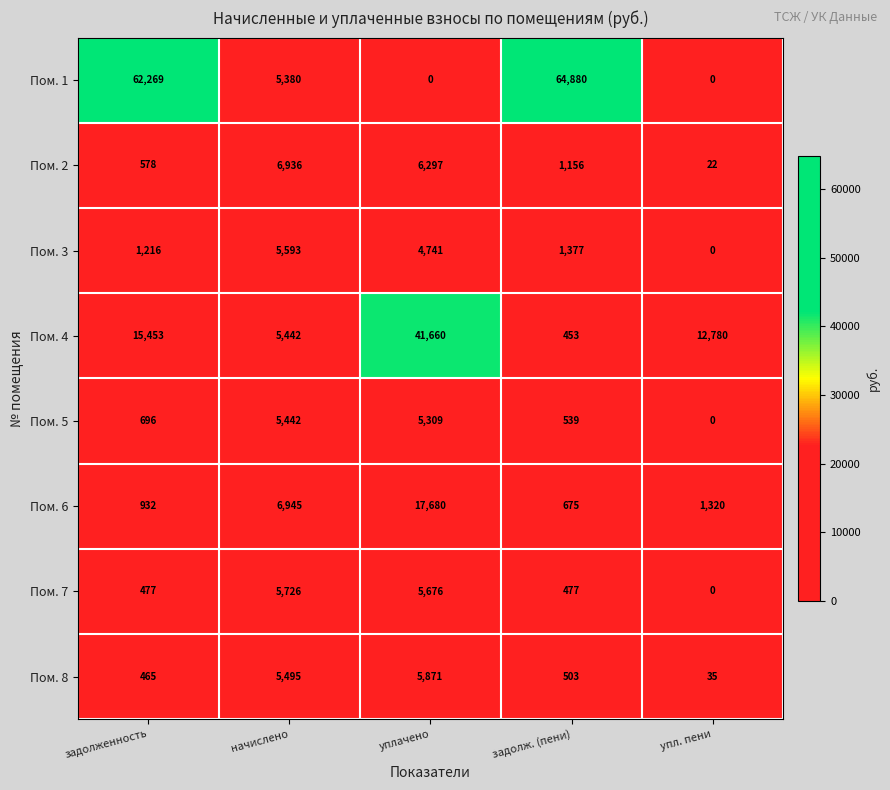

What is the approximate value of Пом. 5 at задолженность, to the nearest 50?

700